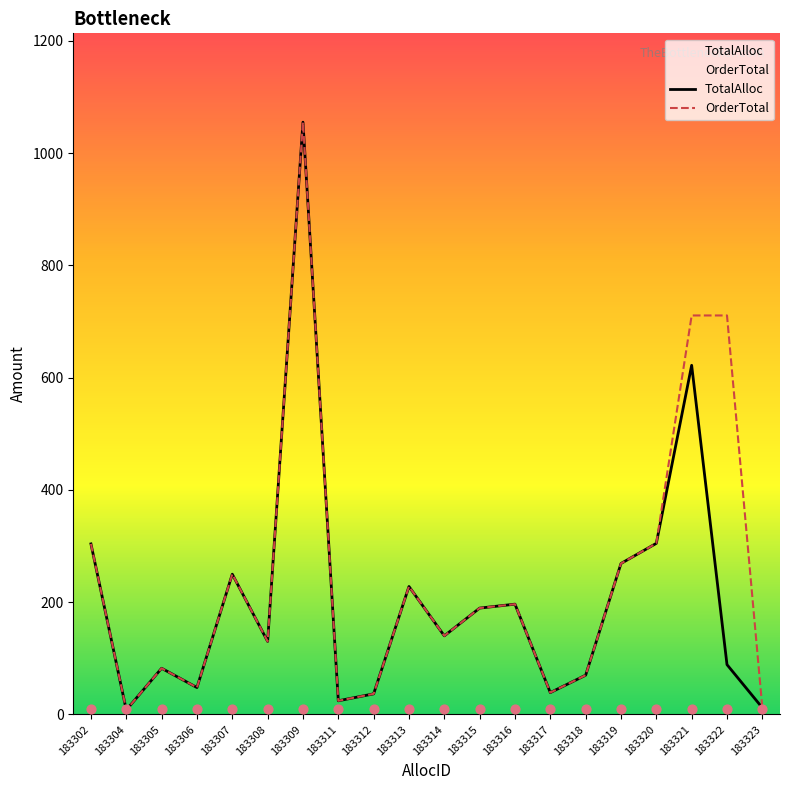

Which series has the largest Y range (max minus min)?

TotalAlloc